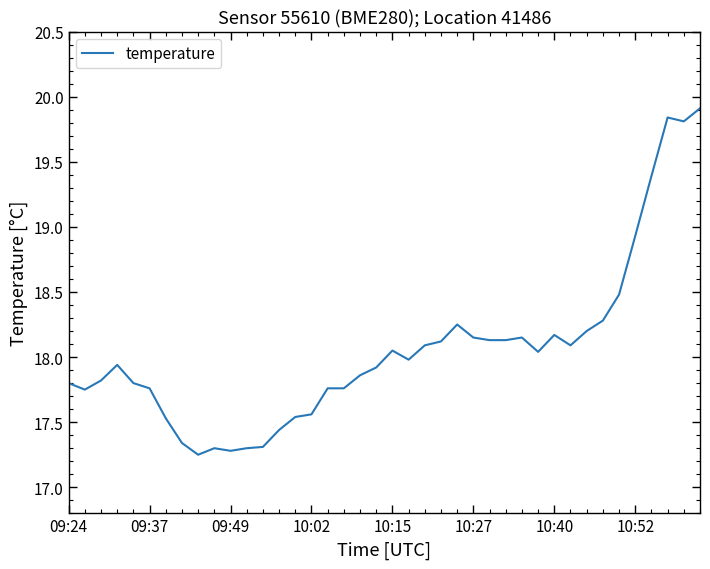

What is the maximum value shown in the chart?

19.9